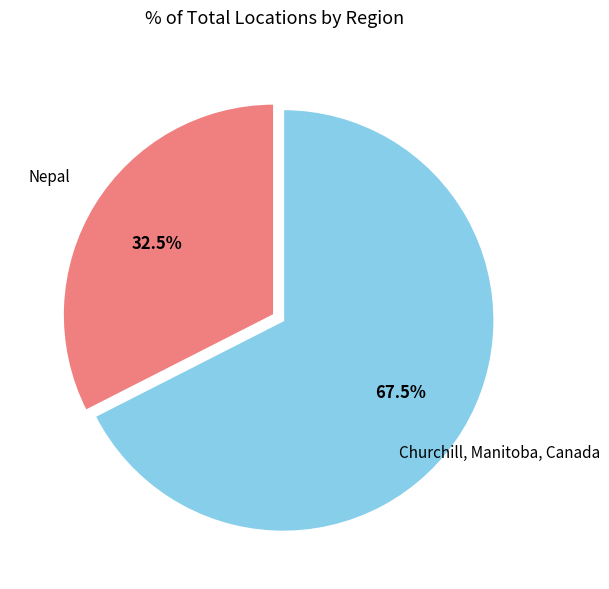

To the nearest percent, what is the combined percentage of Nepal and Churchill, Manitoba, Canada?

100%